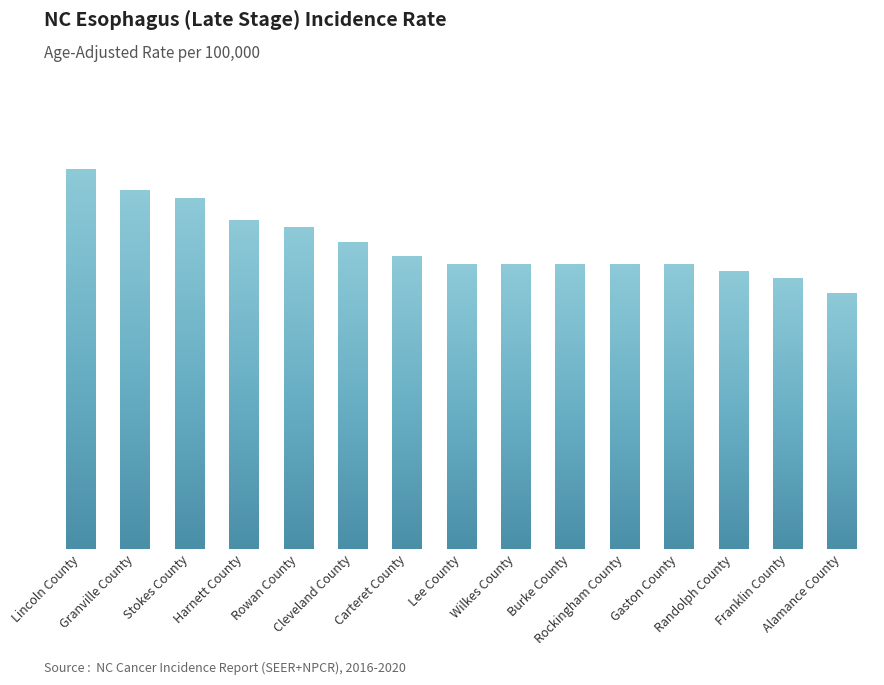

Is it true that the value at Gaston County is 3.9?

True